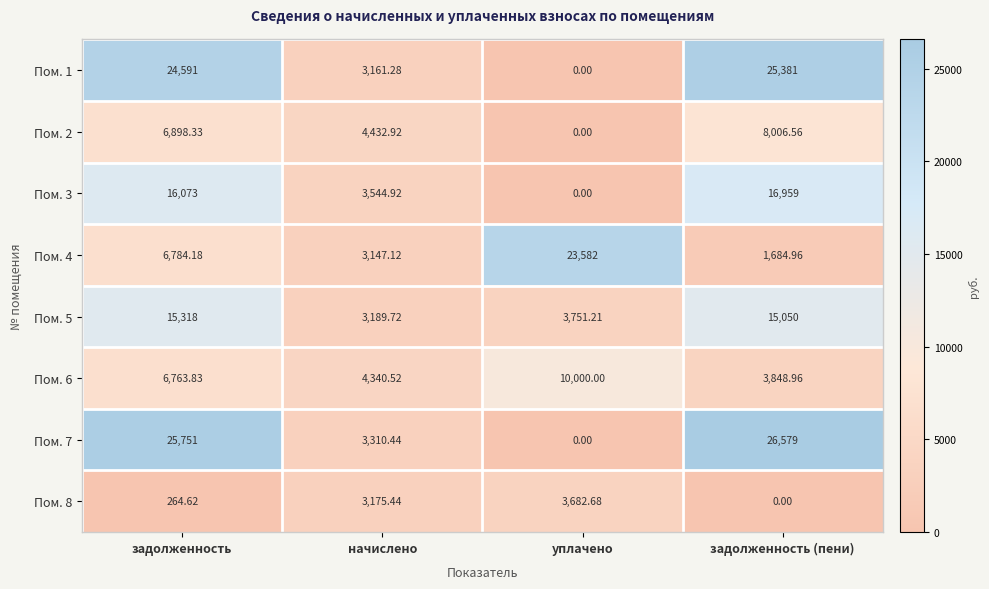

Is the value of Пом. 2 at задолженность greater than the value of Пом. 8 at начислено?

Yes